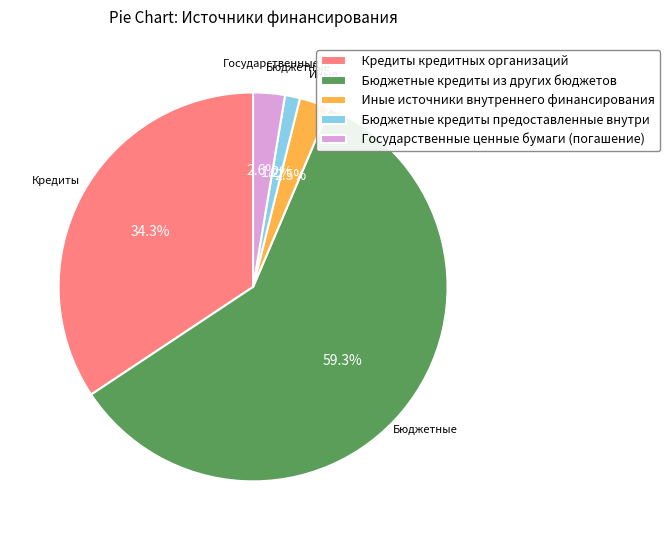

True or false: Кредиты кредитных организаций accounts for 34% of the total.

True